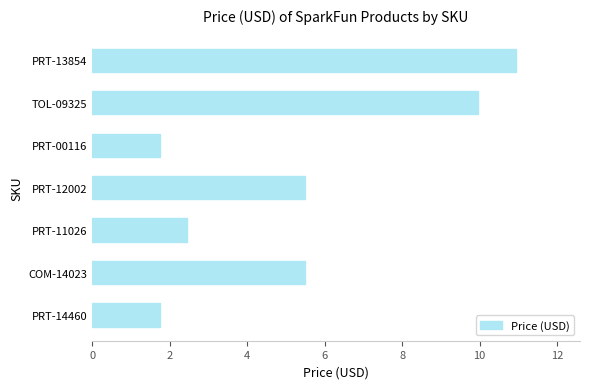

Are the bars horizontal?

Yes